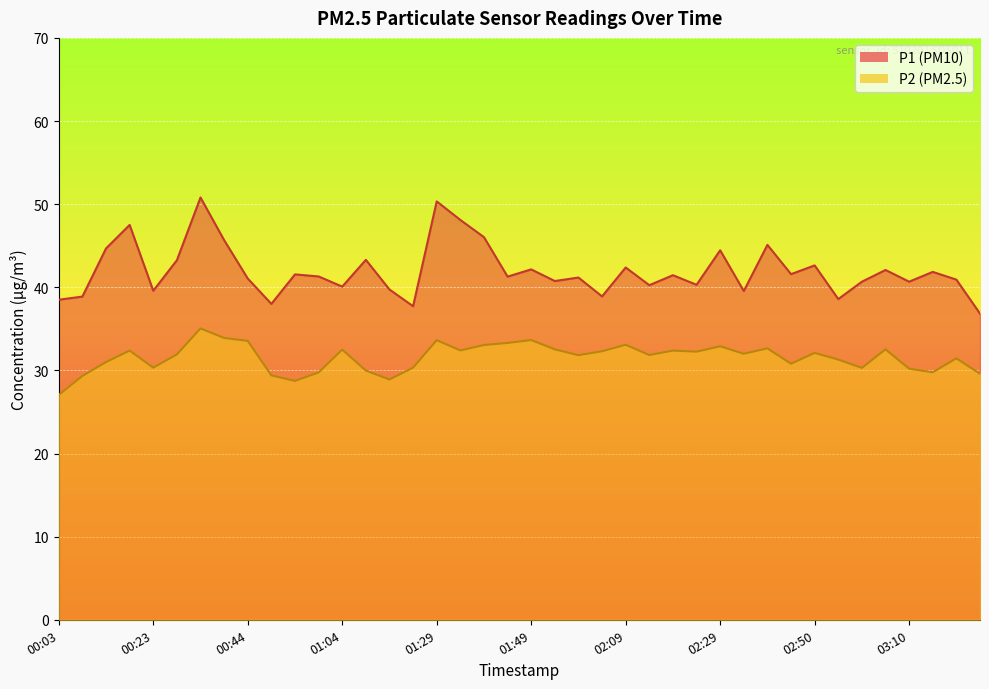

What is the difference between the maximum and minimum values in the P1 series?

14.0